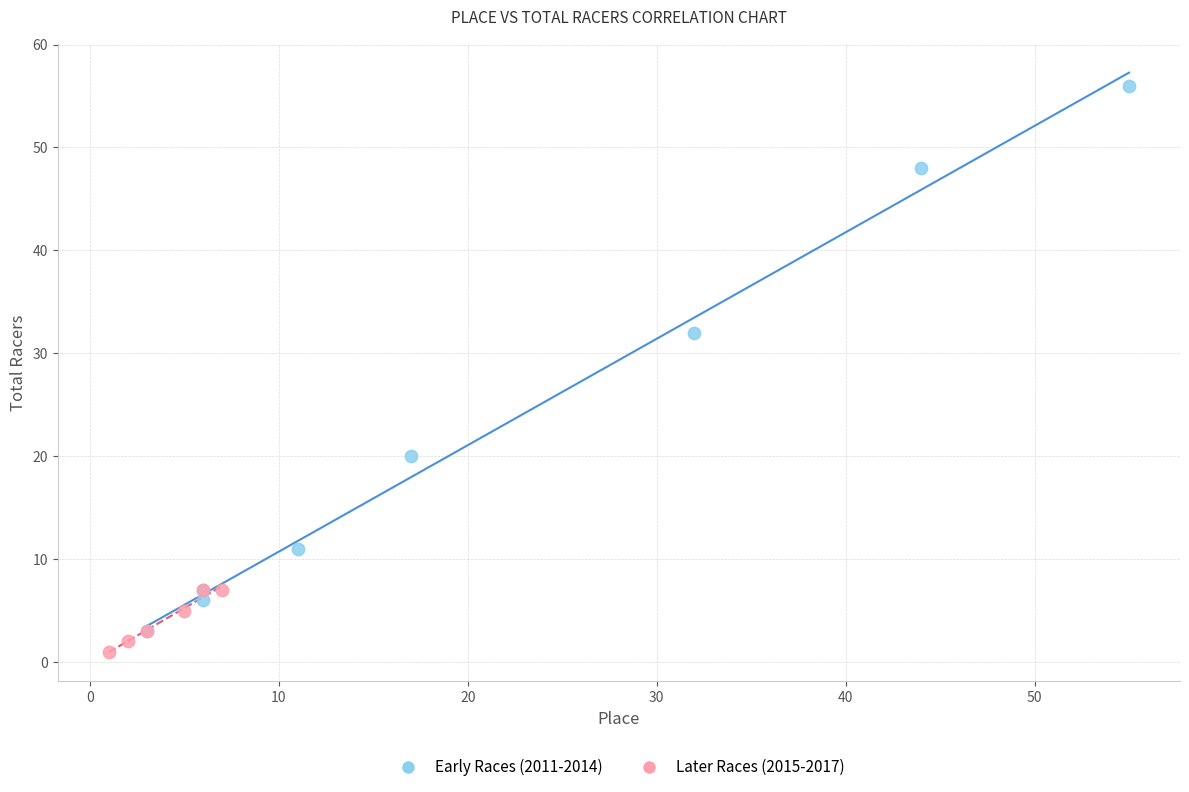

What are all the series names shown in the legend?

Early Races (2011-2014), Later Races (2015-2017)